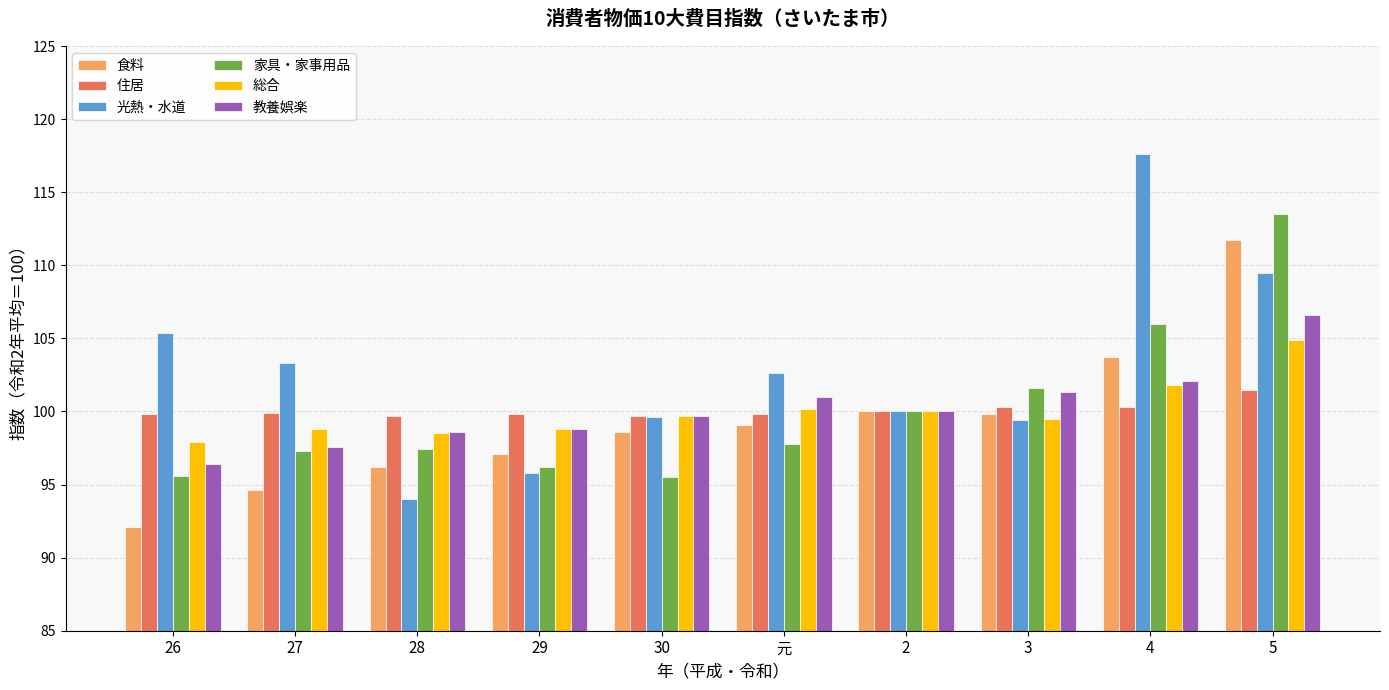

What is the lowest value of the 食料 series?

92.1